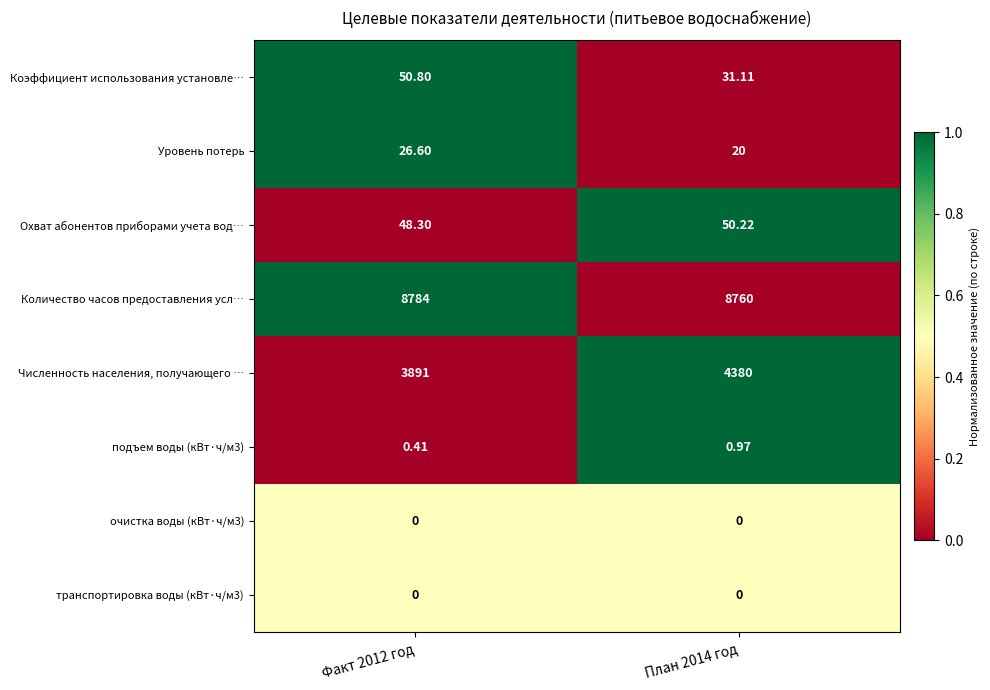

Which series has the largest range (max minus min)?

Численность населения, получающего …